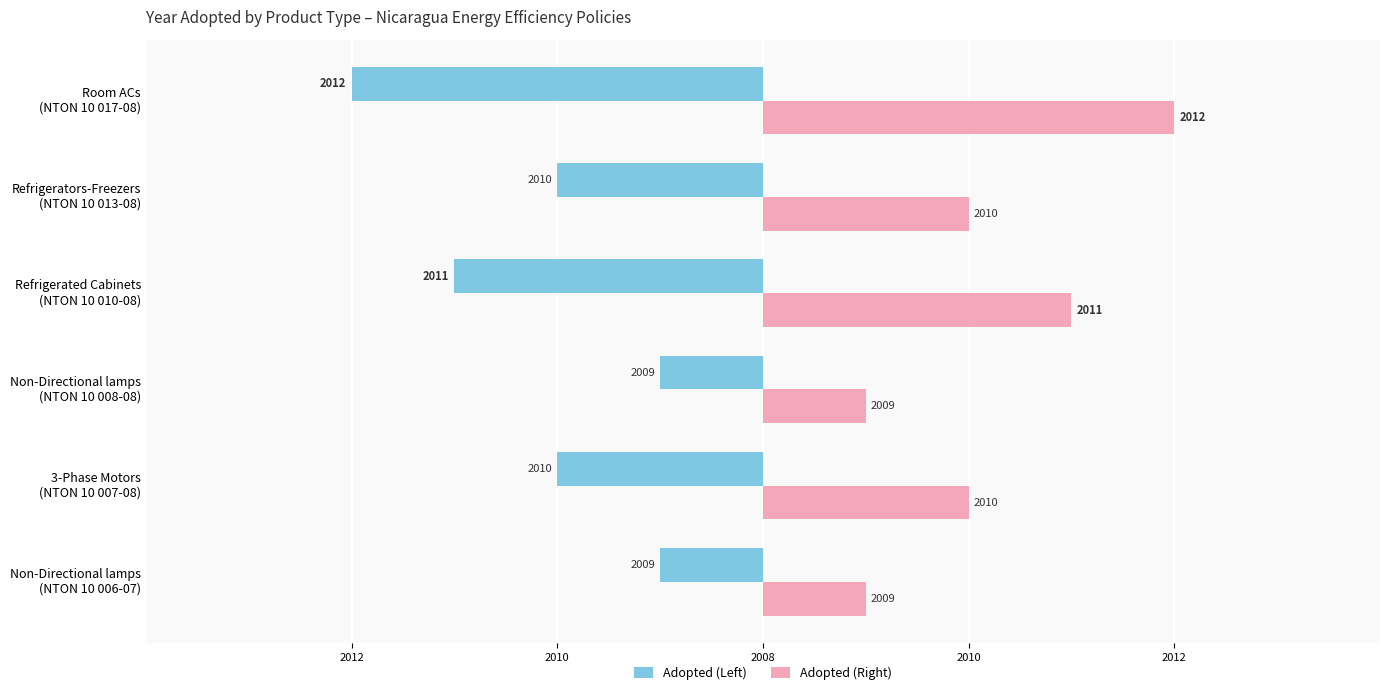

How many bars are there in total?

12